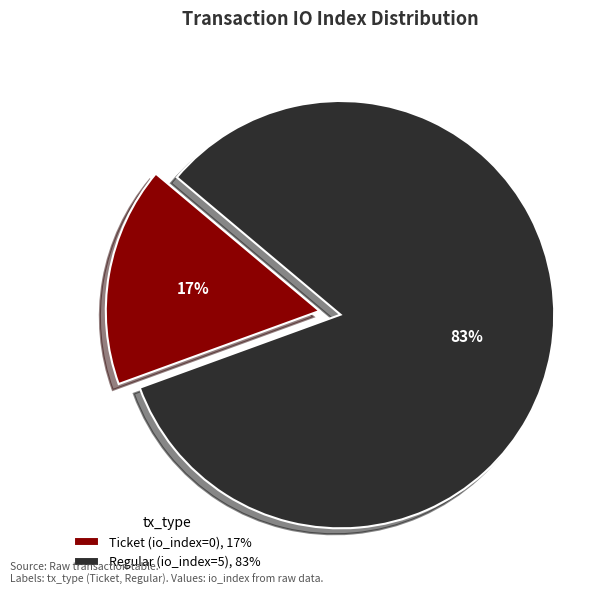

Is it true that Regular (io_index=5) is 88% of the pie?

False